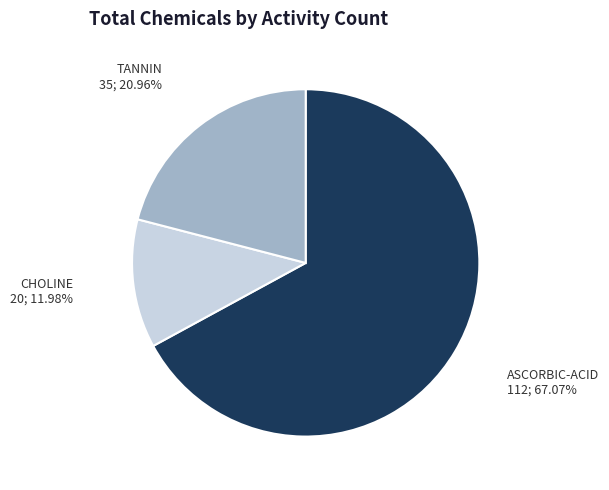

Combined, do ASCORBIC-ACID and CHOLINE account for over 50%?

Yes